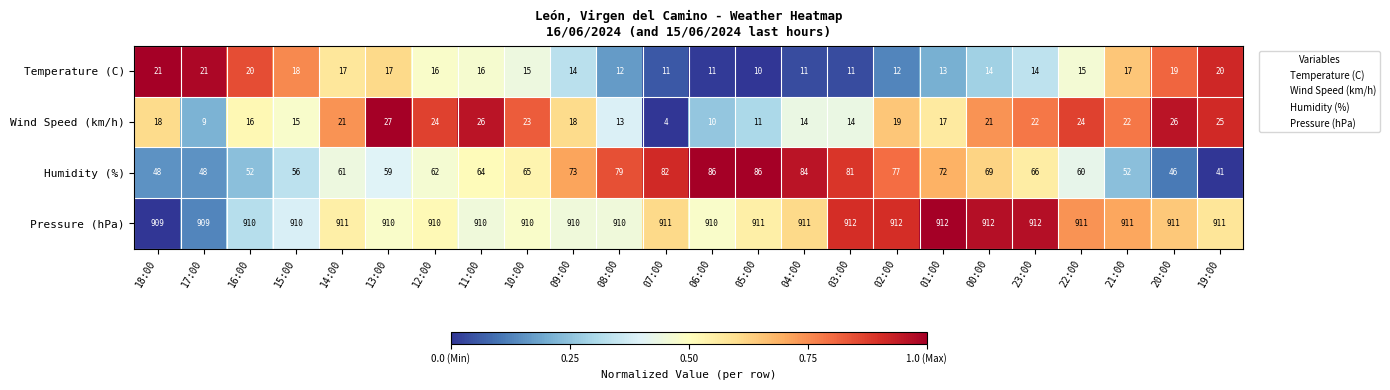

How many distinct data groups are displayed?

4